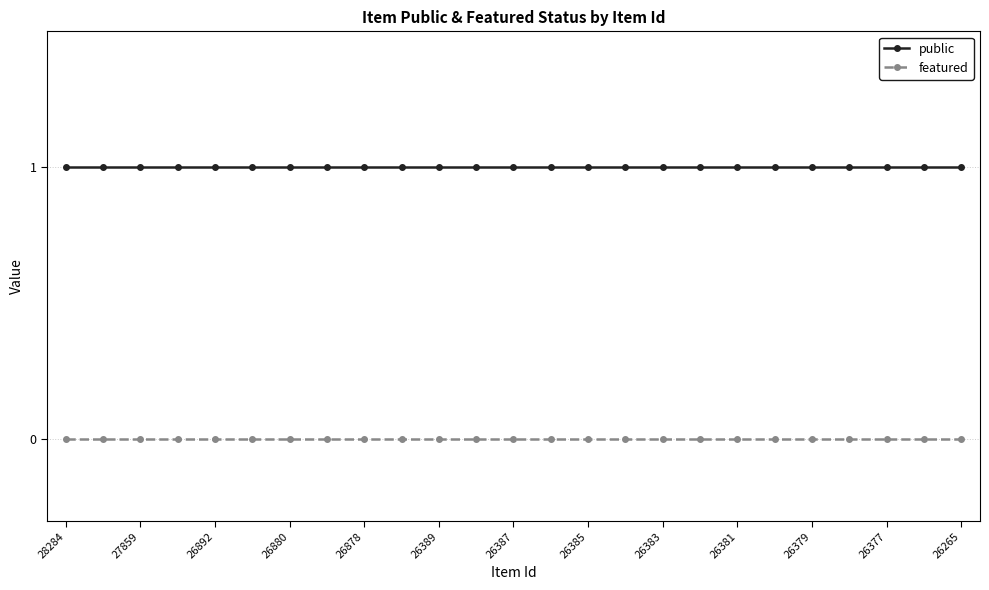

Which series has the largest total across all categories?

public